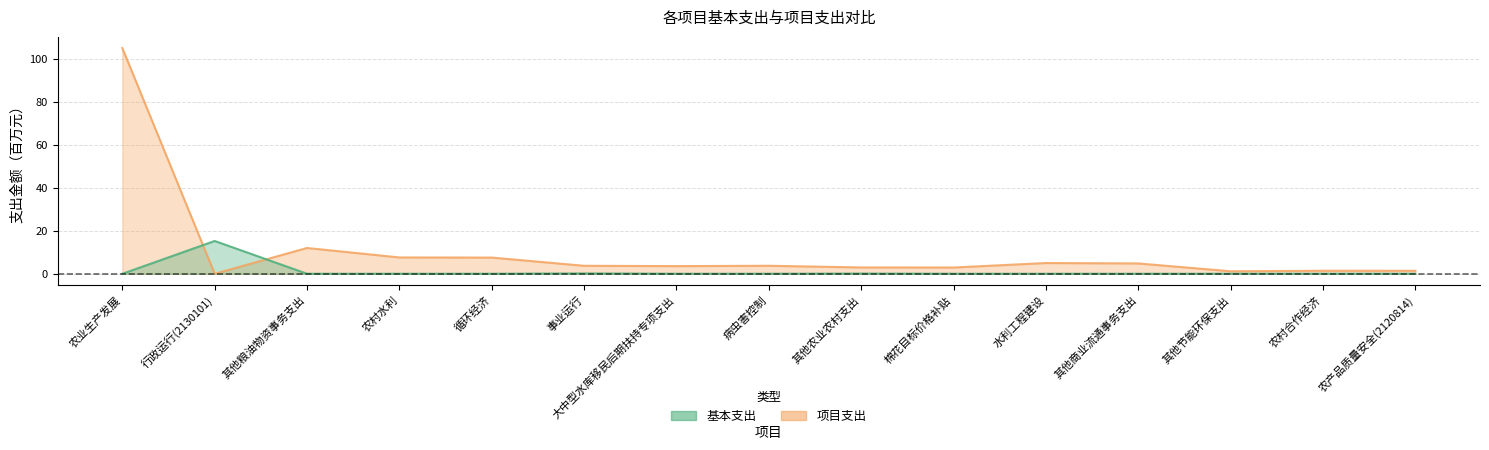

What is the value of the 项目支出 point at the 6th from the left?

3.7